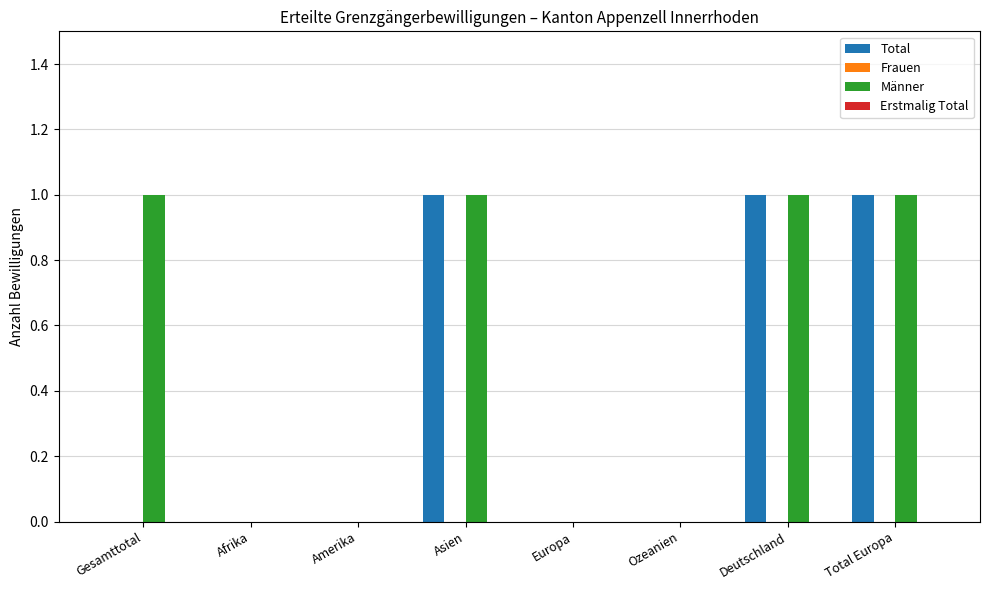

Is the value of Total at Total Europa greater than the value of Männer at Europa?

Yes